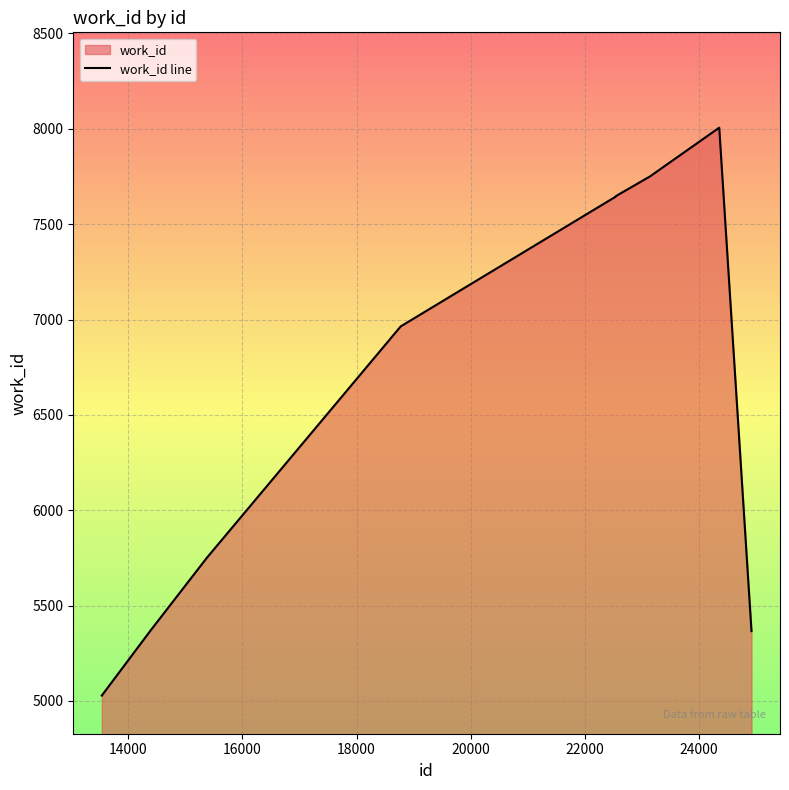

What is the greatest value displayed?

8006